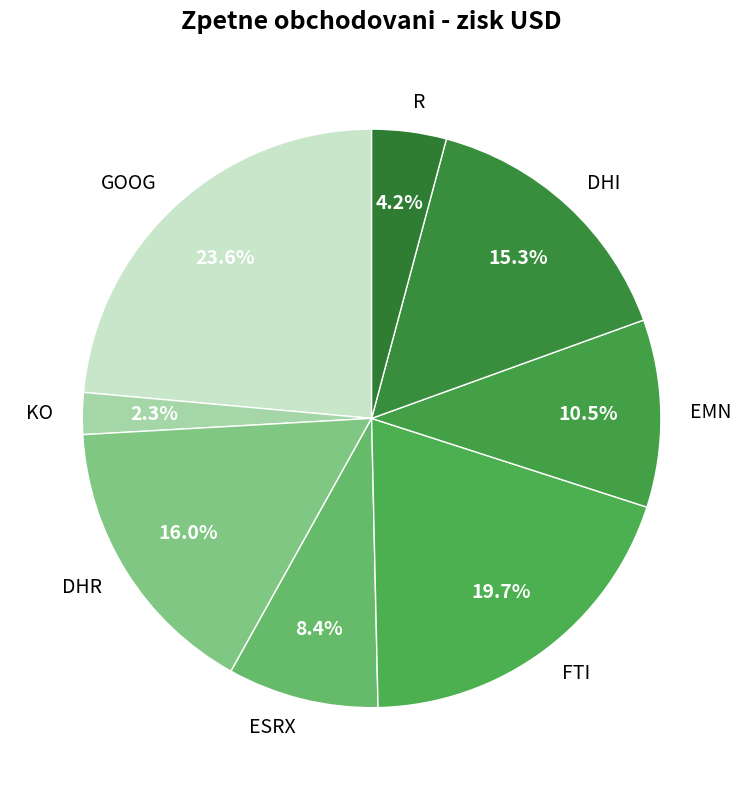

To the nearest percent, what portion does ESRX represent?

8%